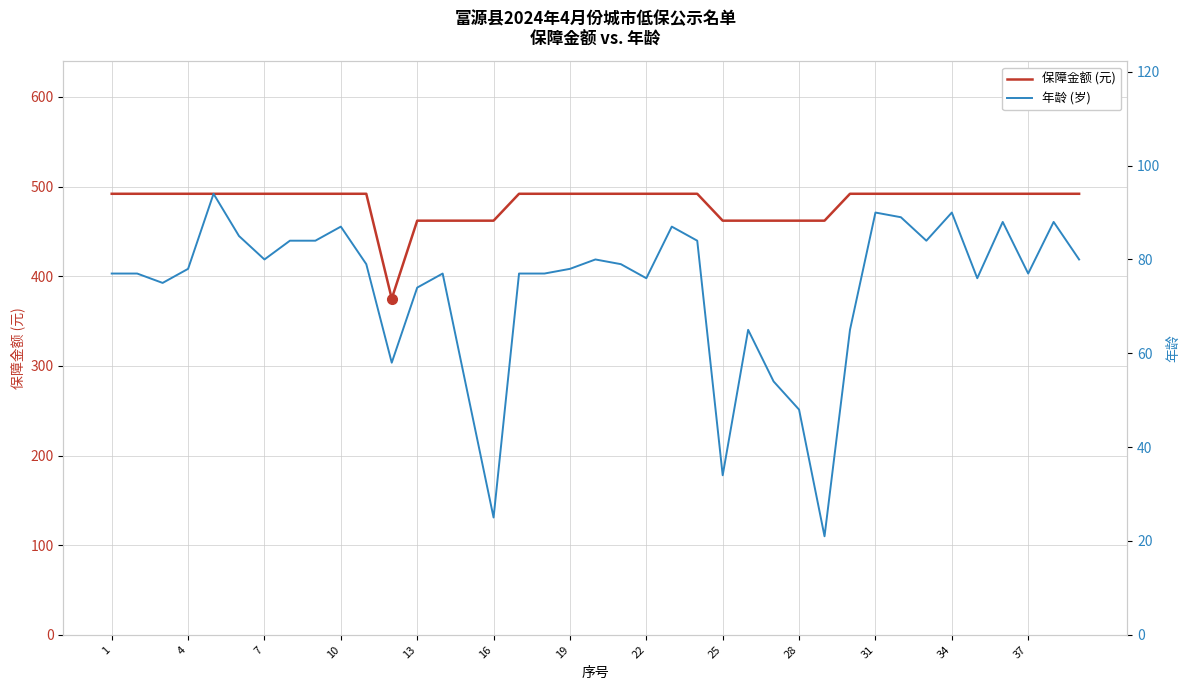

True or false: 保障金额 has a value of 171 at 1.

False